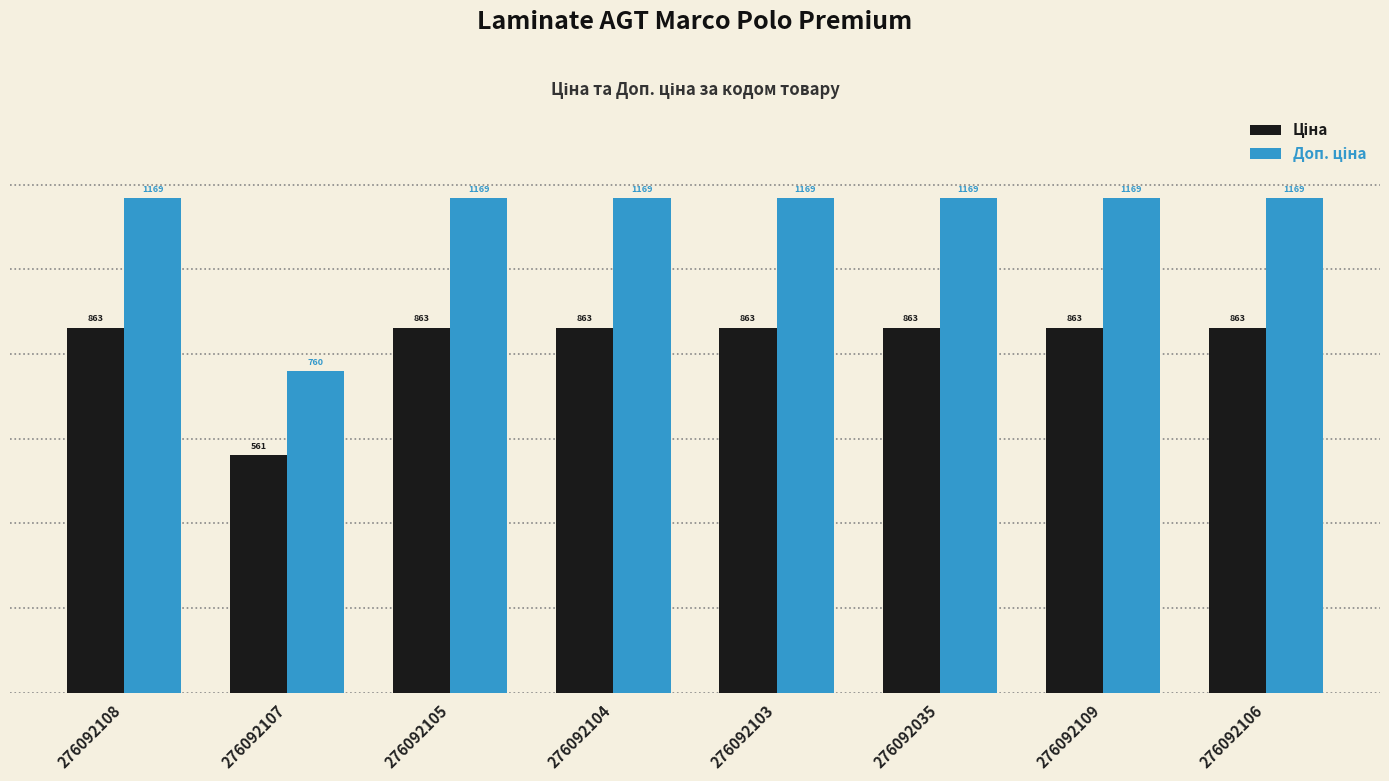

How many bars are there in each group?

2